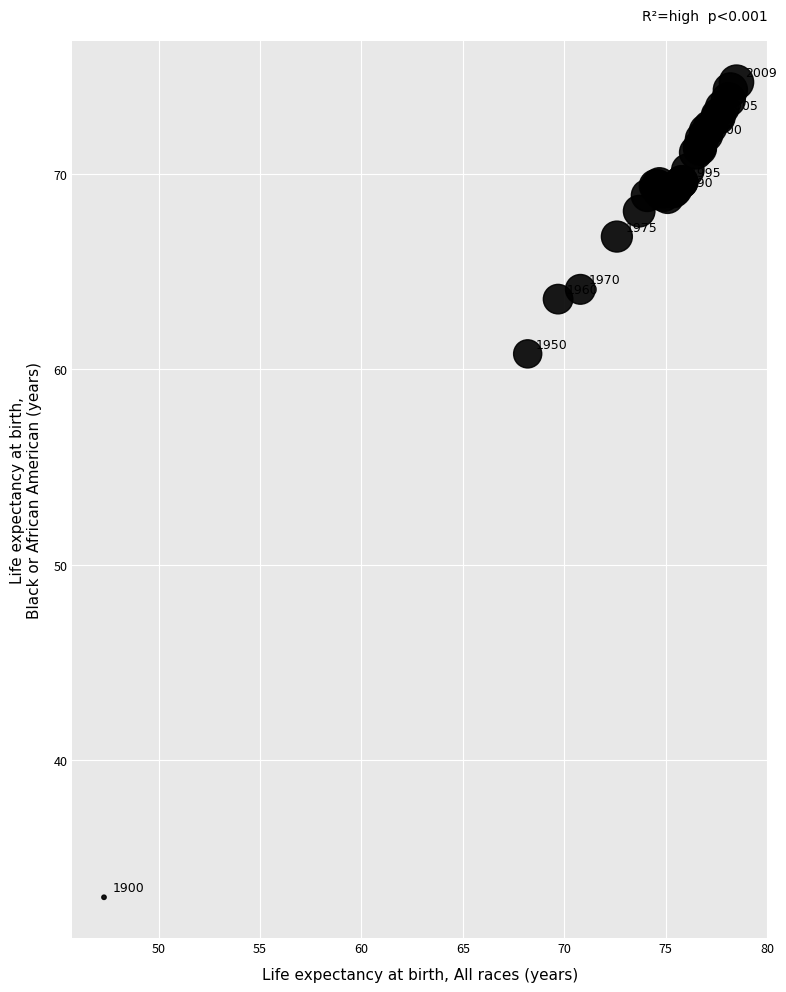

What Y value in the scatter plot is closest to 53?

60.8